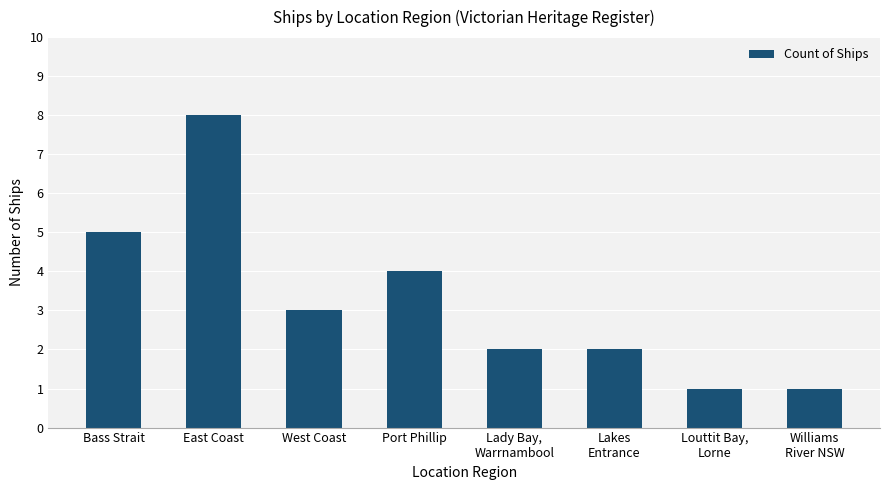

What is the difference between the values at Lakes
Entrance and West Coast?

1